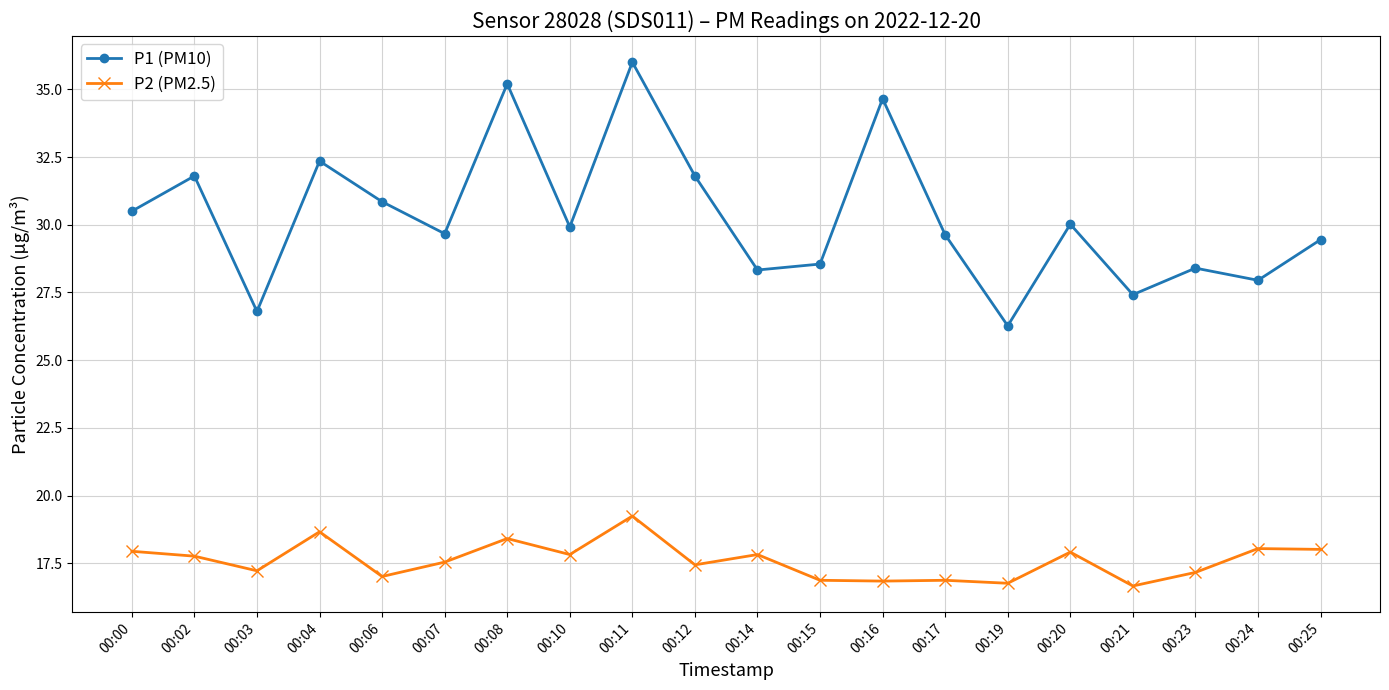

List the series in order of their peak value, highest first.

P1 (PM10), P2 (PM2.5)